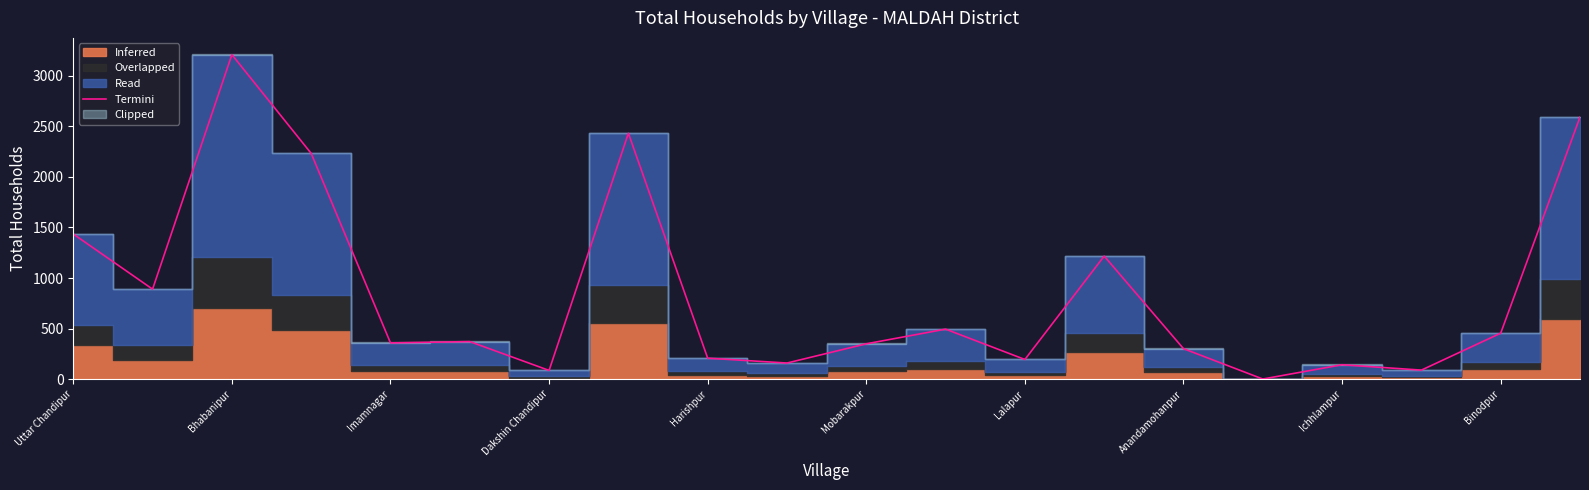

What is the value of the 16th point from the left?

2